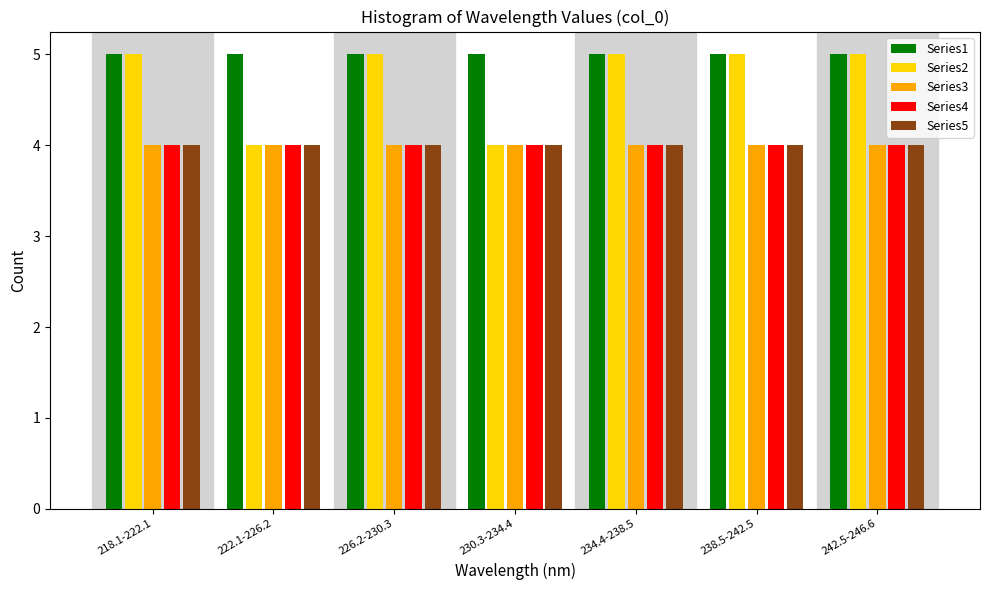

Which series has the largest total across all categories?

Series1